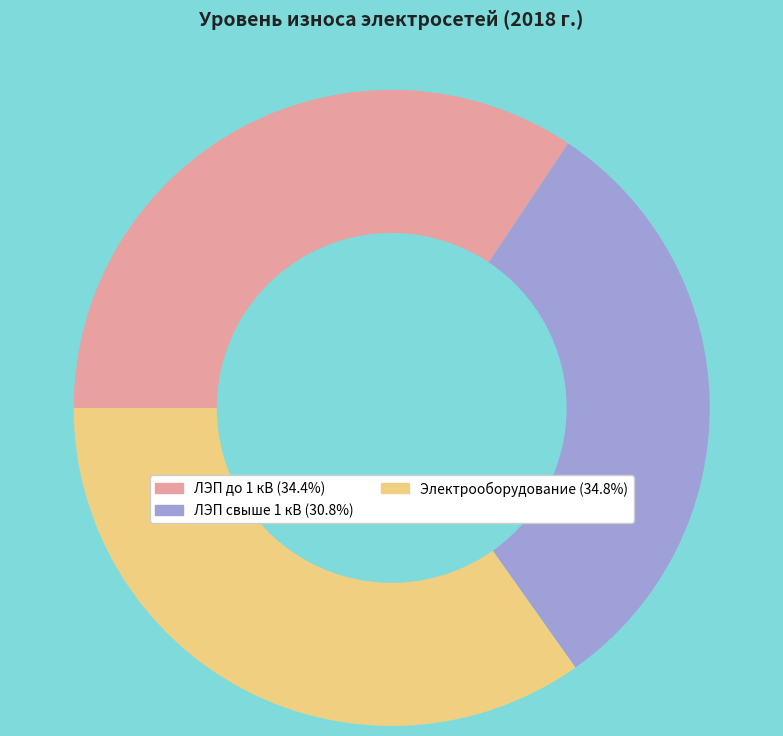

Is ЛЭП до 1 кВ the majority of the pie?

No